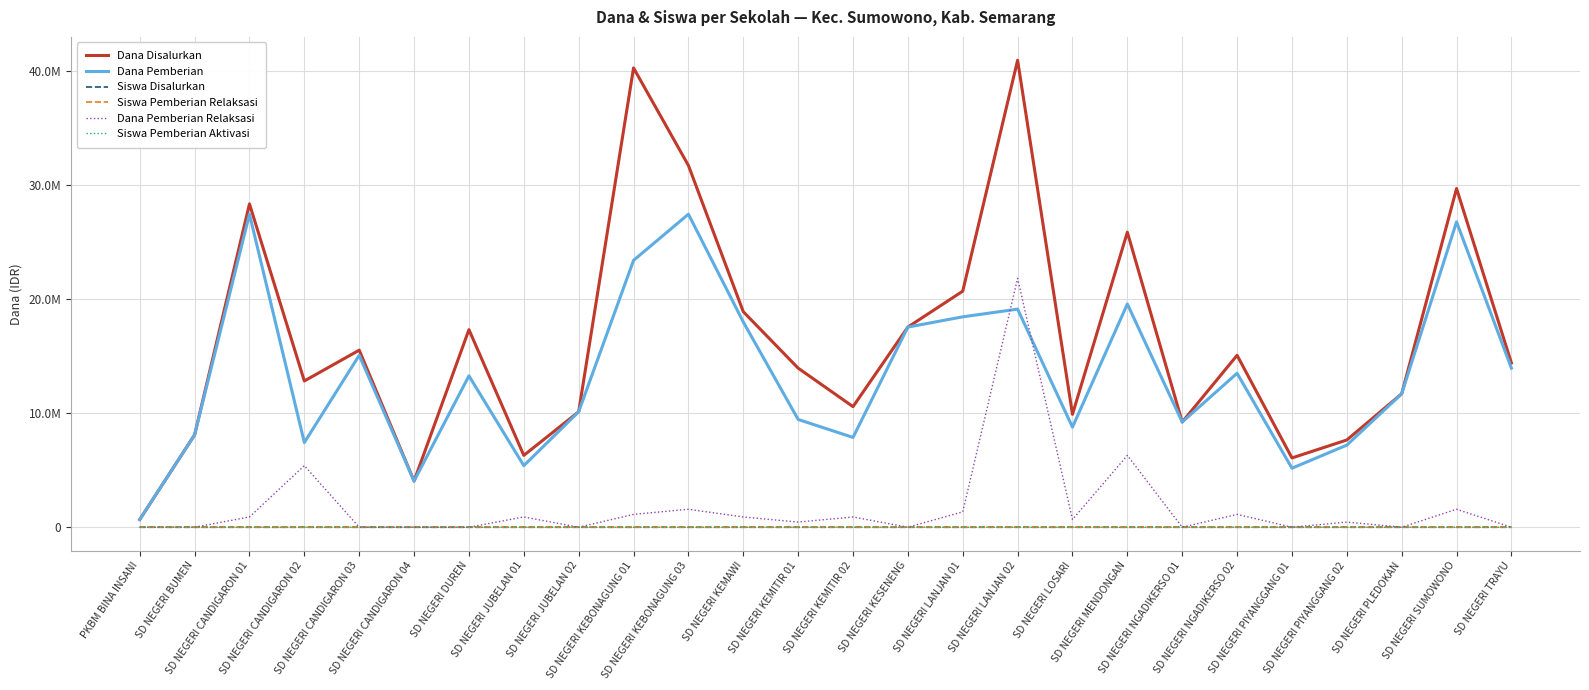

Does the chart have visible grid lines?

Yes